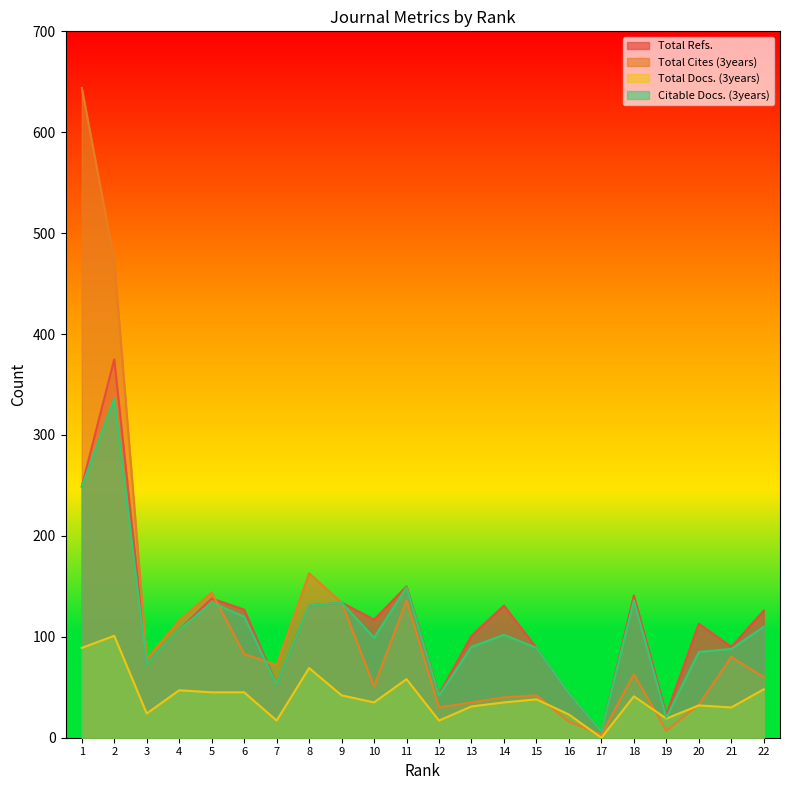

True or false: Total Refs. and Total Docs. (3years) intersect in this chart.

False